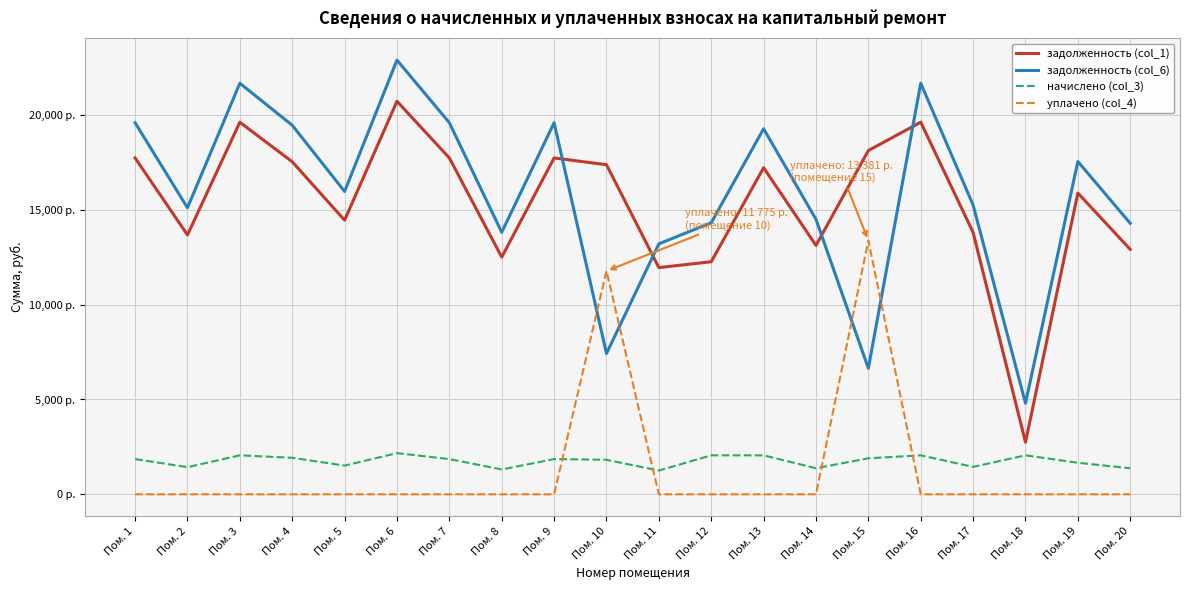

True or false: уплачено (col_4) and задолженность (col_1) intersect in this chart.

False